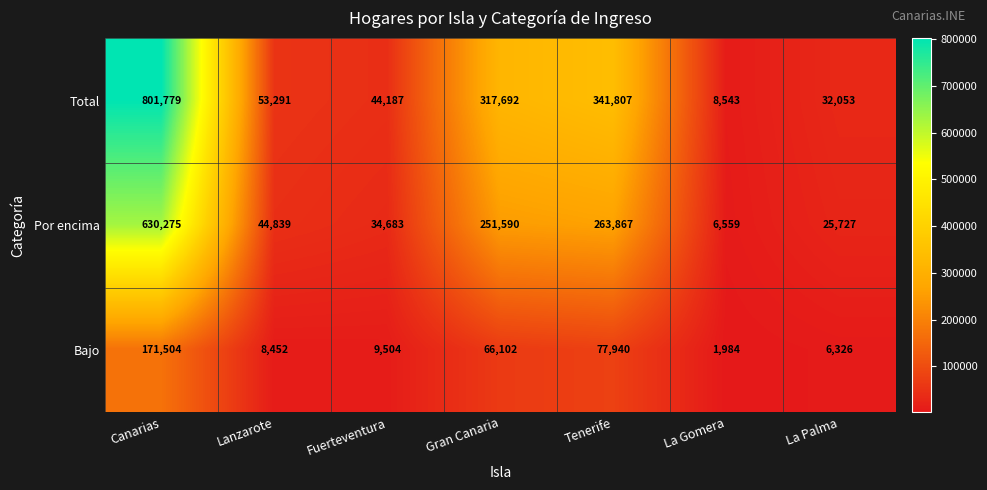

What is the difference between the maximum and minimum values in the Total series?

793236